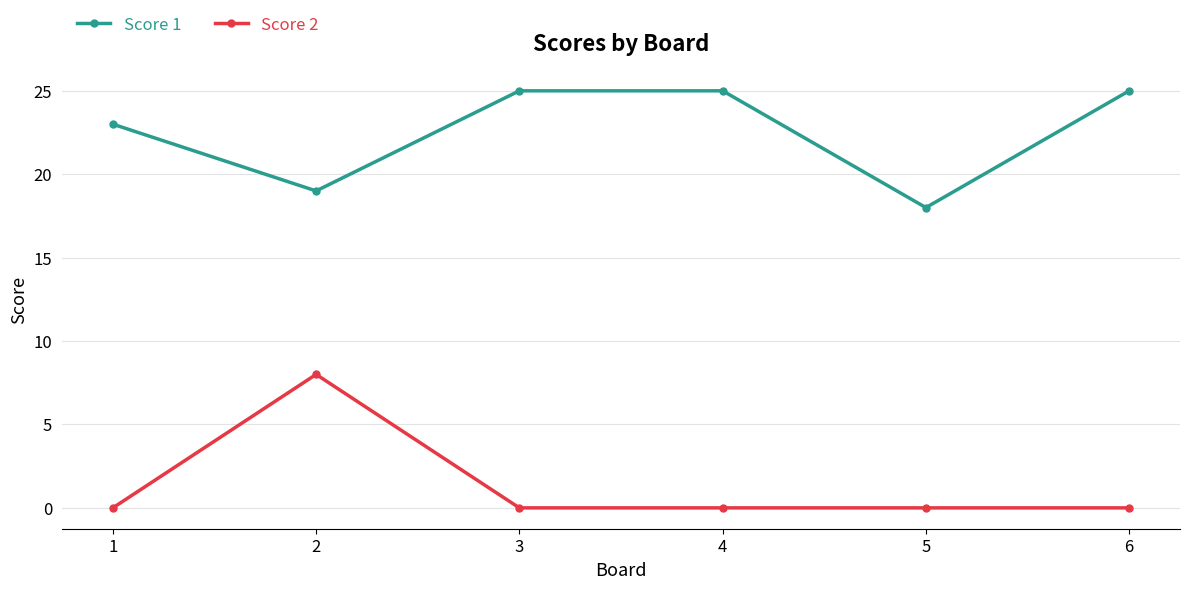

Which series has the largest total across all categories?

Score 1